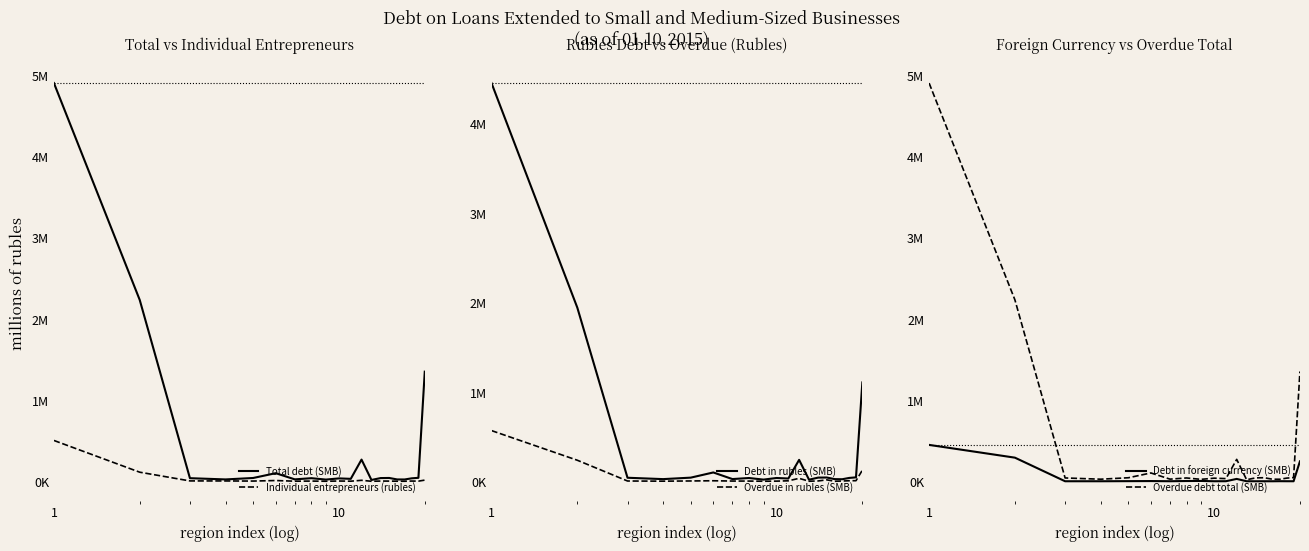

Which series has the largest range (max minus min)?

Total debt (SMB)